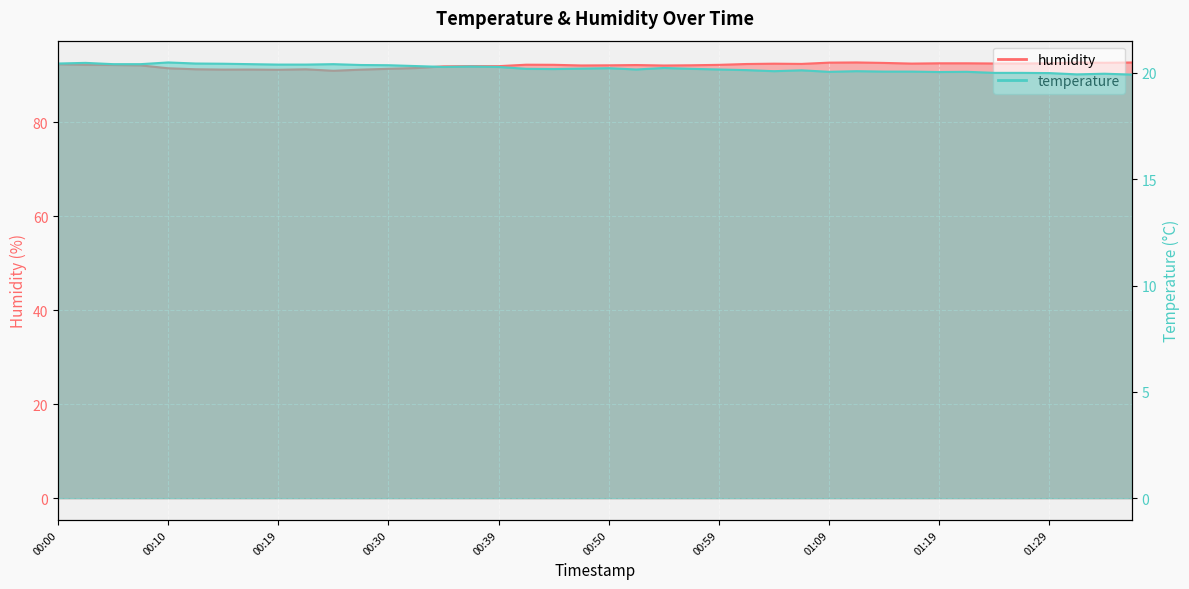

What are all the series names shown in the legend?

temperature, humidity